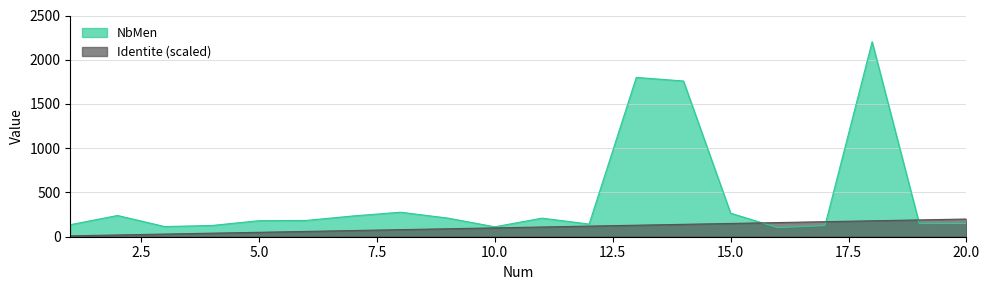

True or false: Identite has more than 0 interior local peaks.

False